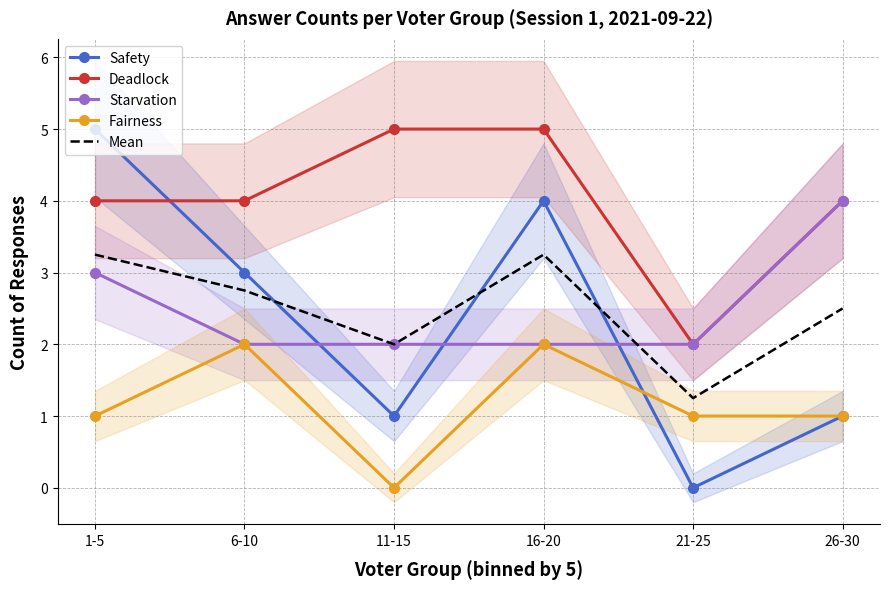

What is the label of the 2nd point from the right?

21-25